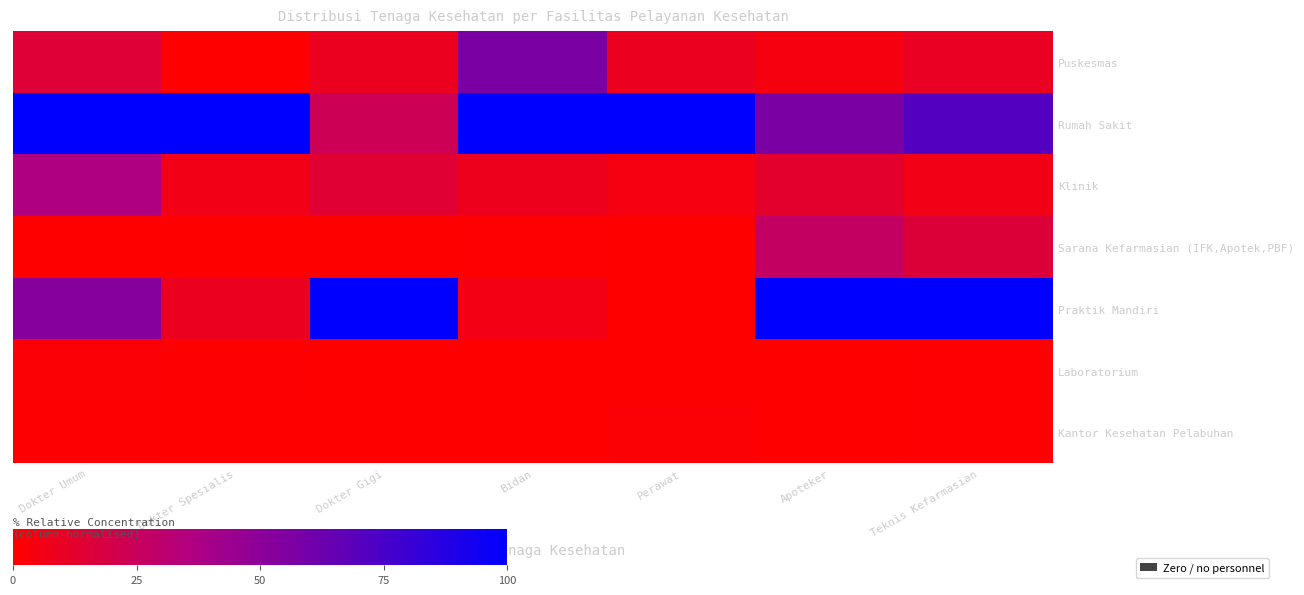

Rank the series at Dokter Gigi from lowest to highest value.

Sarana Kefarmasian (IFK,Apotek,PBF), Laboratorium, Kantor Kesehatan Pelabuhan, Puskesmas, Klinik, Rumah Sakit, Praktik Mandiri